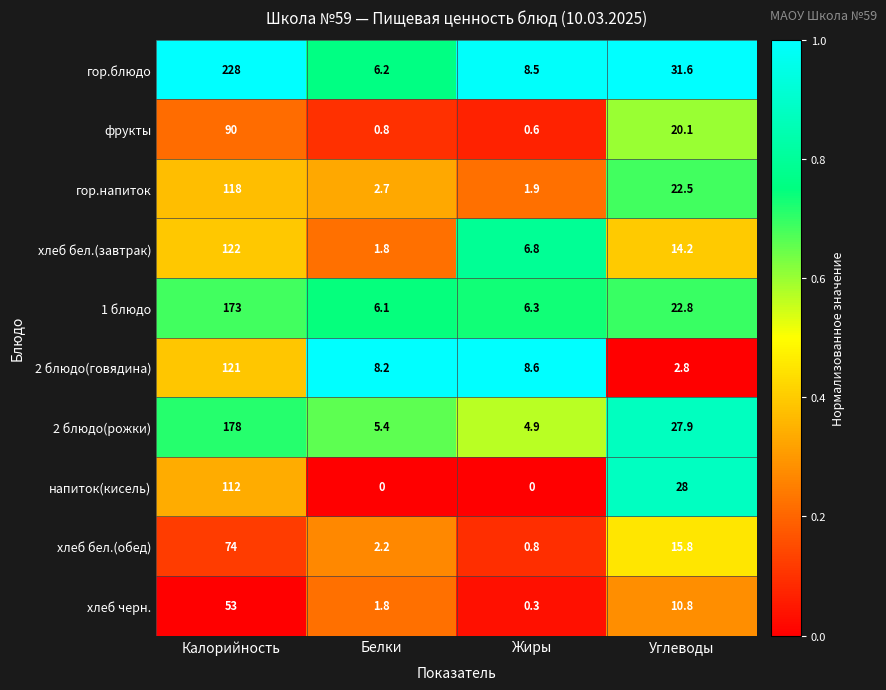

Is the value of 2 блюдо(рожки) at Жиры greater than the value of хлеб бел.(завтрак) at Жиры?

No